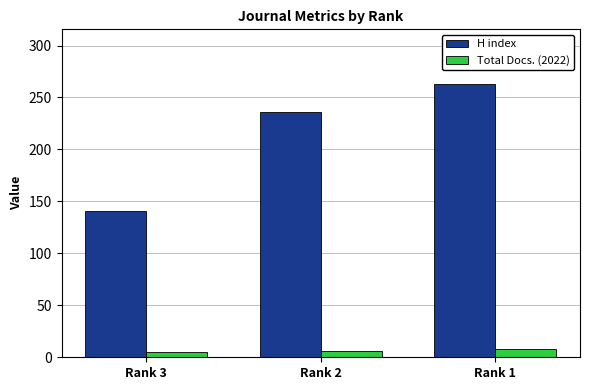

Rank the series at Rank 2 from highest to lowest value.

H index, Total Docs. (2022)